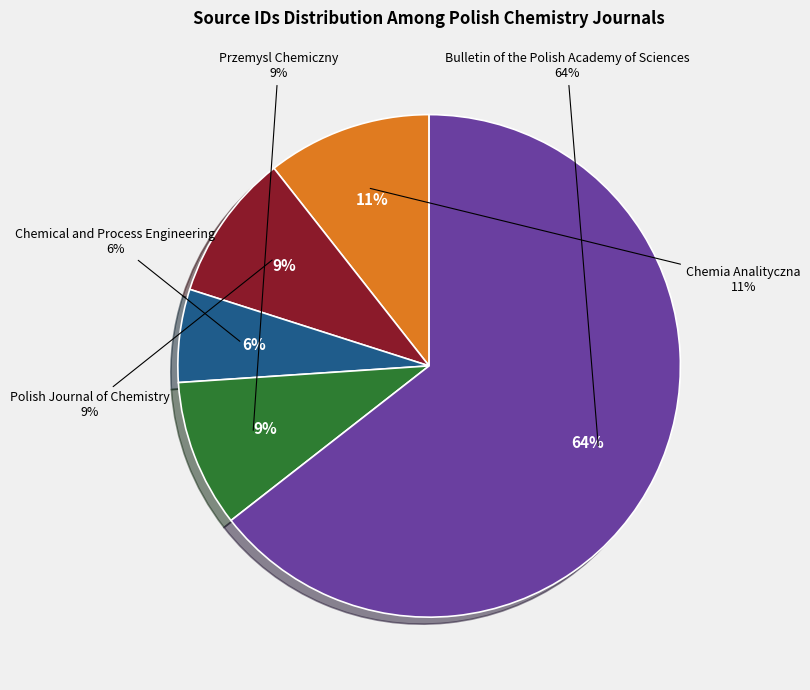

What percentage is the Bulletin of the Polish Academy of Sciences slice, to the nearest percent?

64%